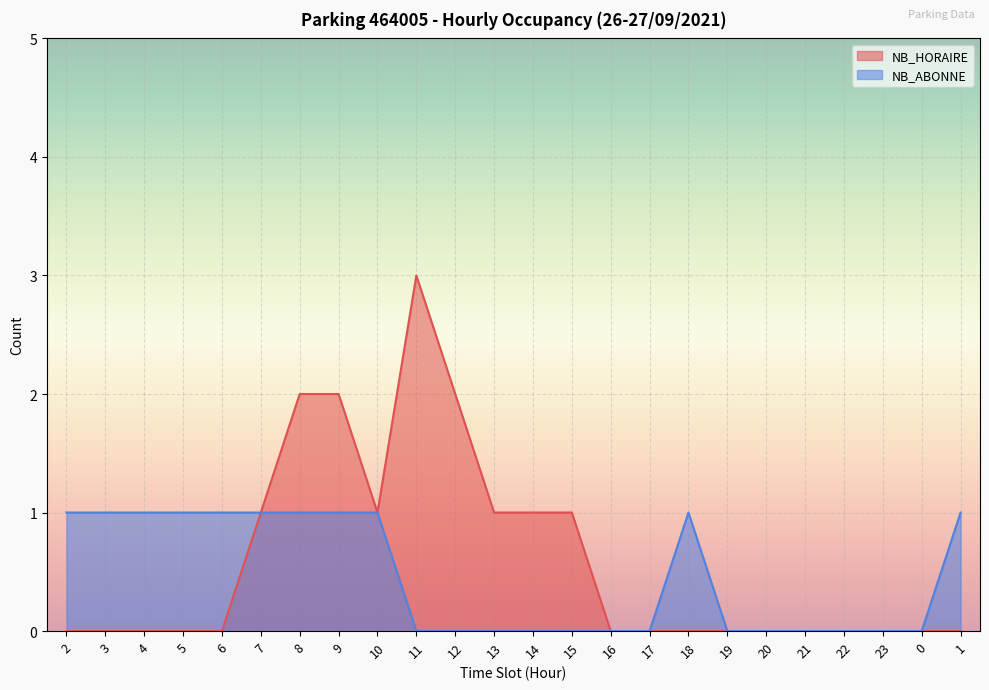

True or false: NB_HORAIRE and NB_ABONNE cross at least once.

False